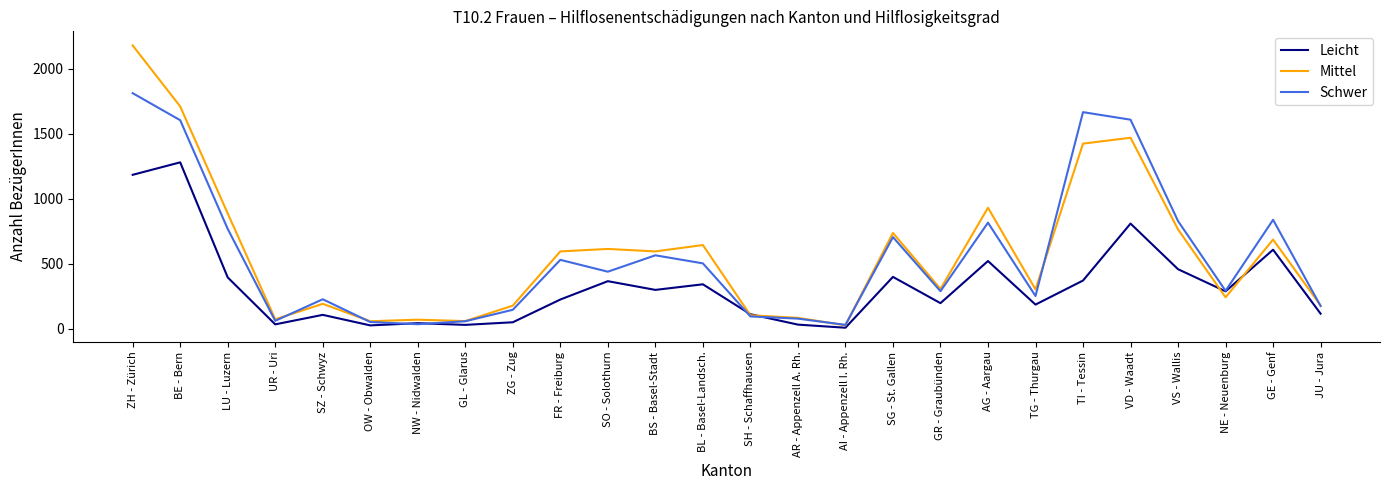

Where is the first local maximum for Leicht?

BE - Bern